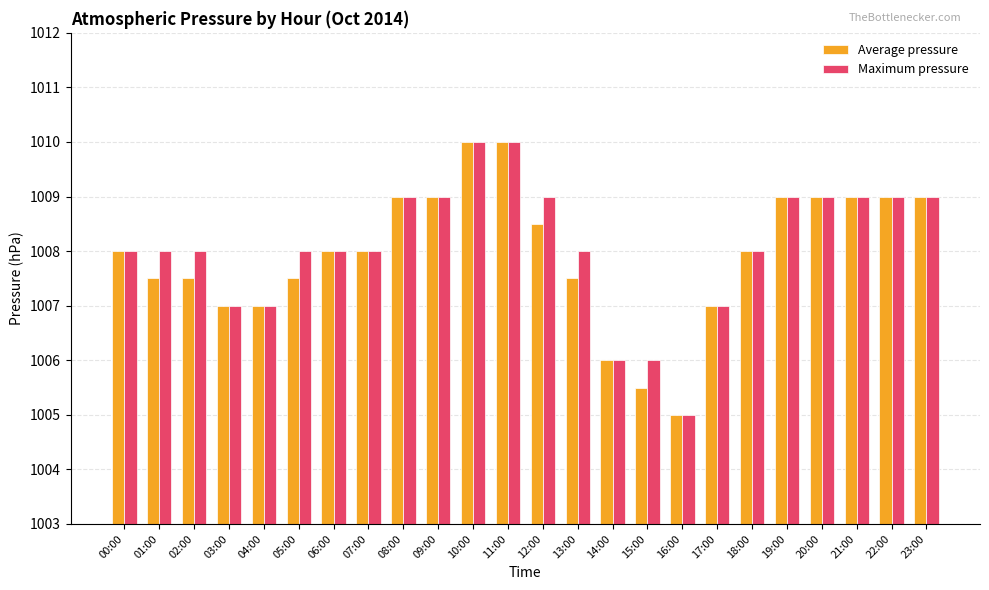

What is the highest value of the Average pressure series?

1010.0